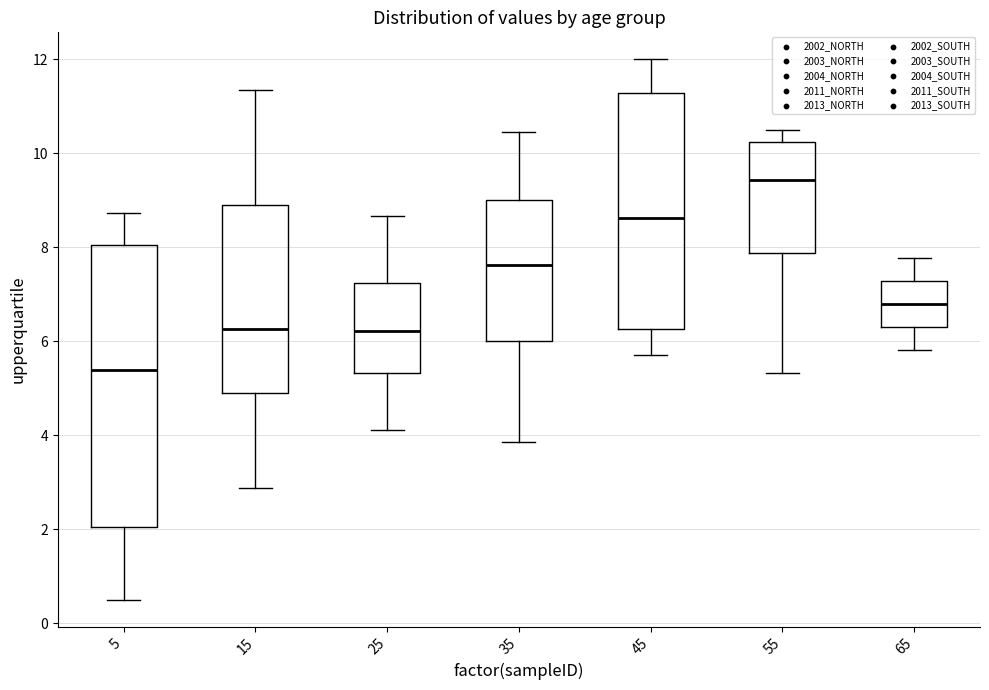

Which box has the highest median line?

55